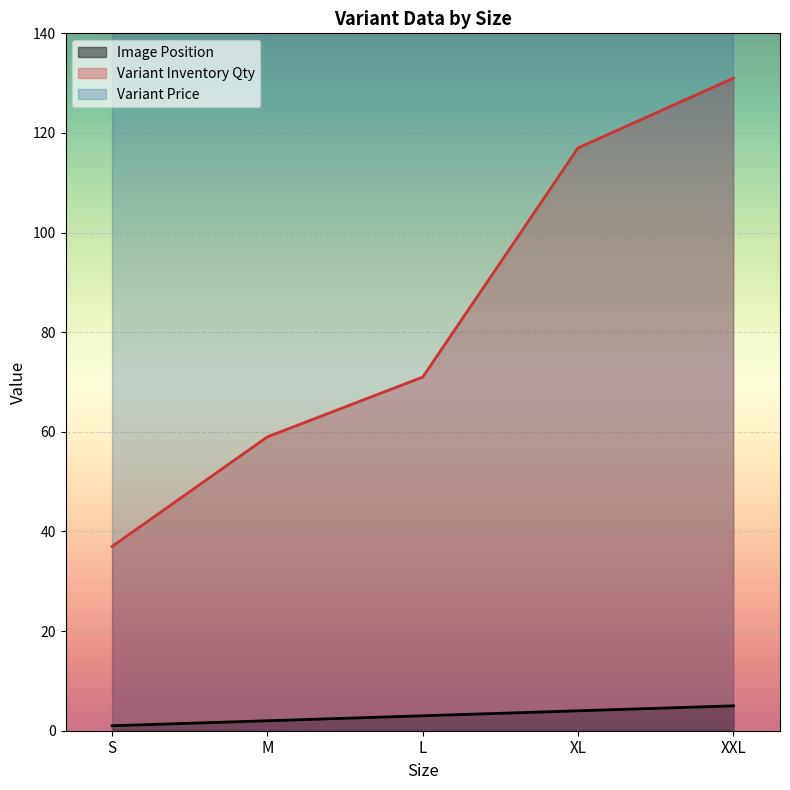

True or false: Variant Inventory Qty has a value of 71 at L.

True